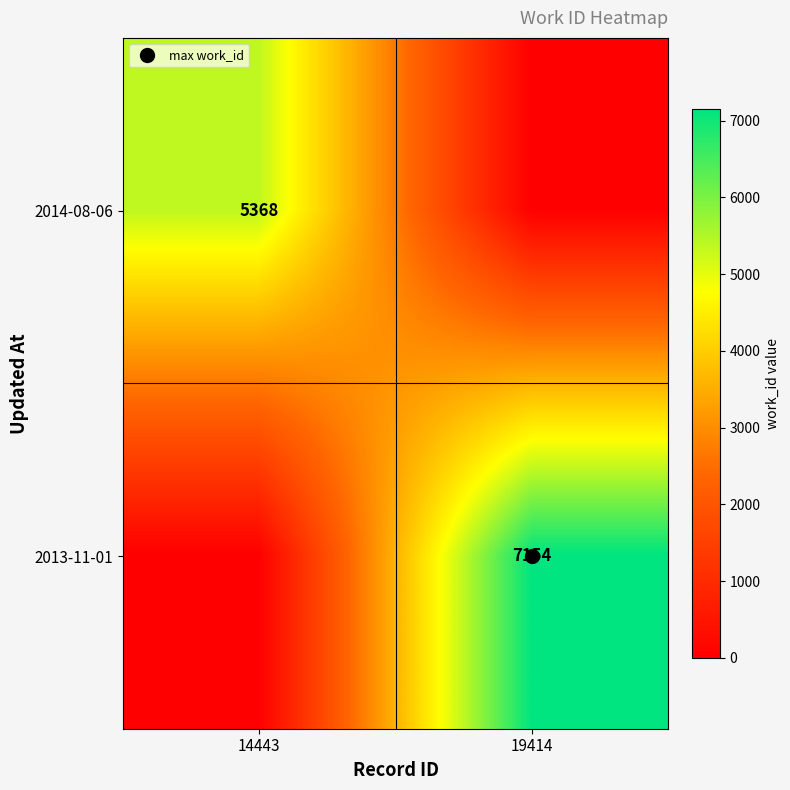

List the series in order of their overall mean, highest first.

2013-11-01, 2014-08-06